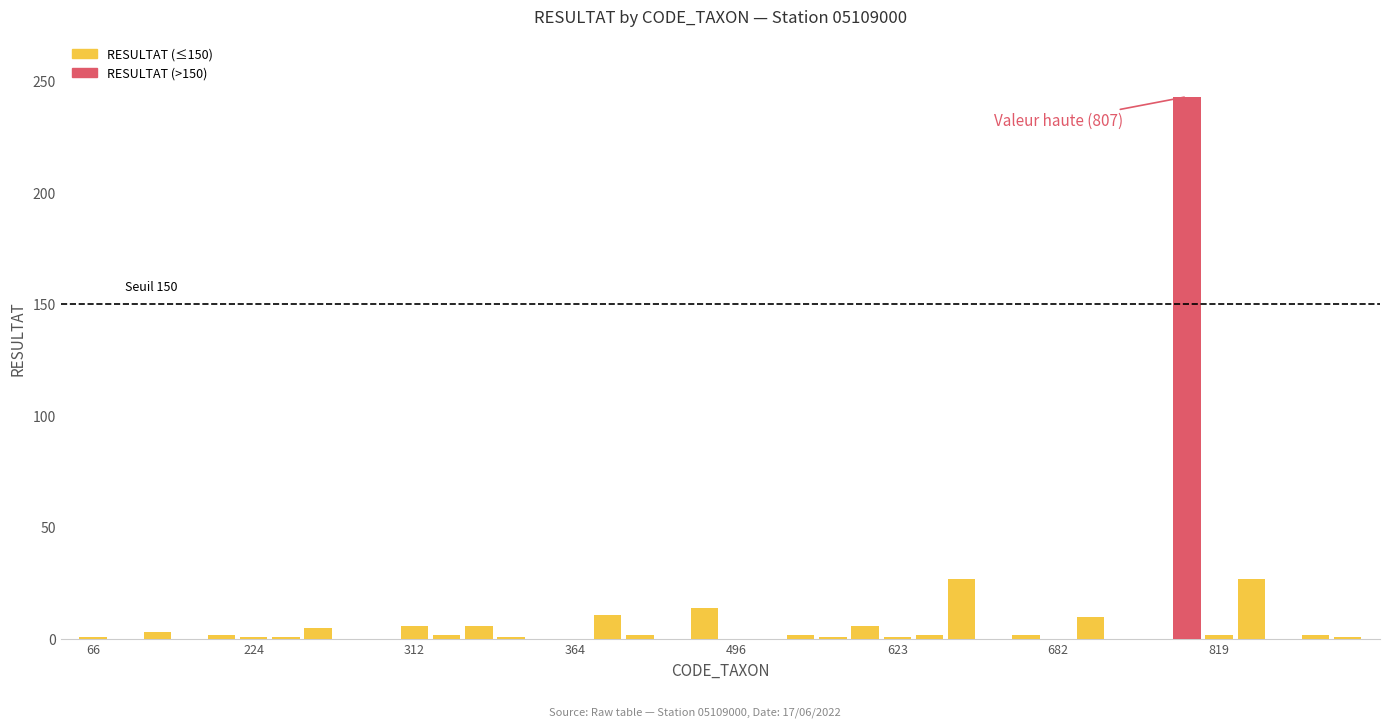

What are all the series names shown in the legend?

RESULTAT (≤150), RESULTAT (>150)